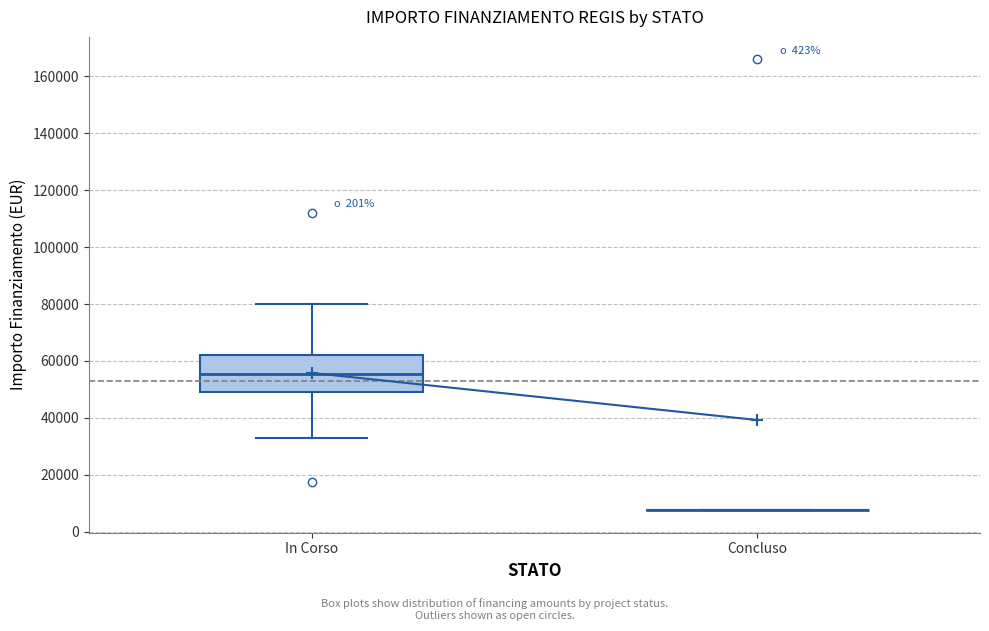

Reading left to right, transcribe this box plot: for each box, give where its median line is, the range the box spans, and where its two whiskers end, as read against the y-axis. The values are not printed on the chart, so give them approximately, as read against the axis.

In Corso: median 56000, box 48000 to 62000, whiskers 32000 to 80000
Concluso: box collapsed to a line at 8000, whiskers 8000 to 8000